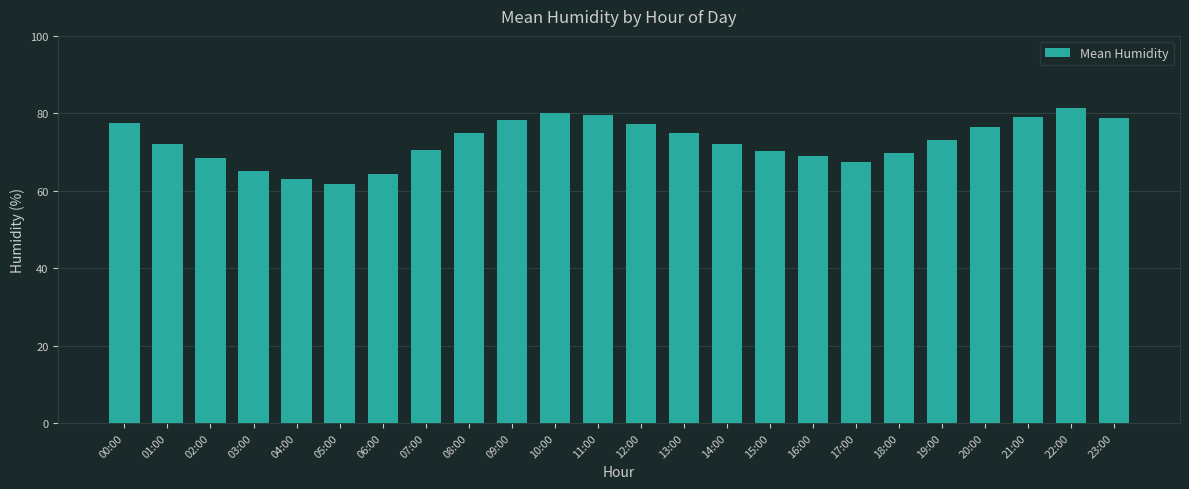

What is the label of the 23rd bar from the left?

22:00